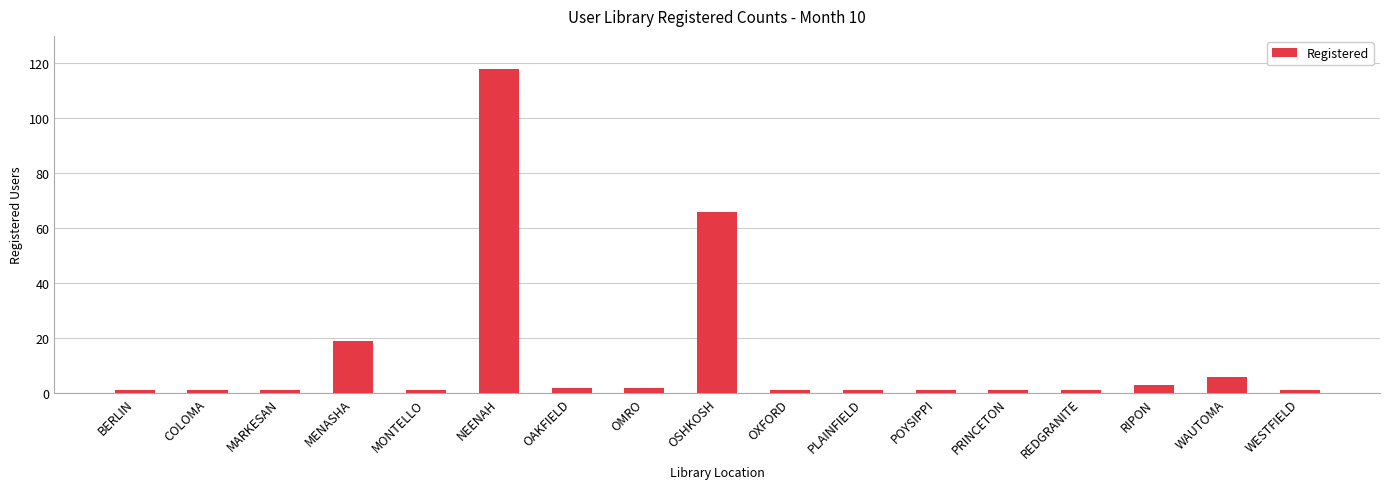

True or false: the data shows 28 at MENASHA.

False